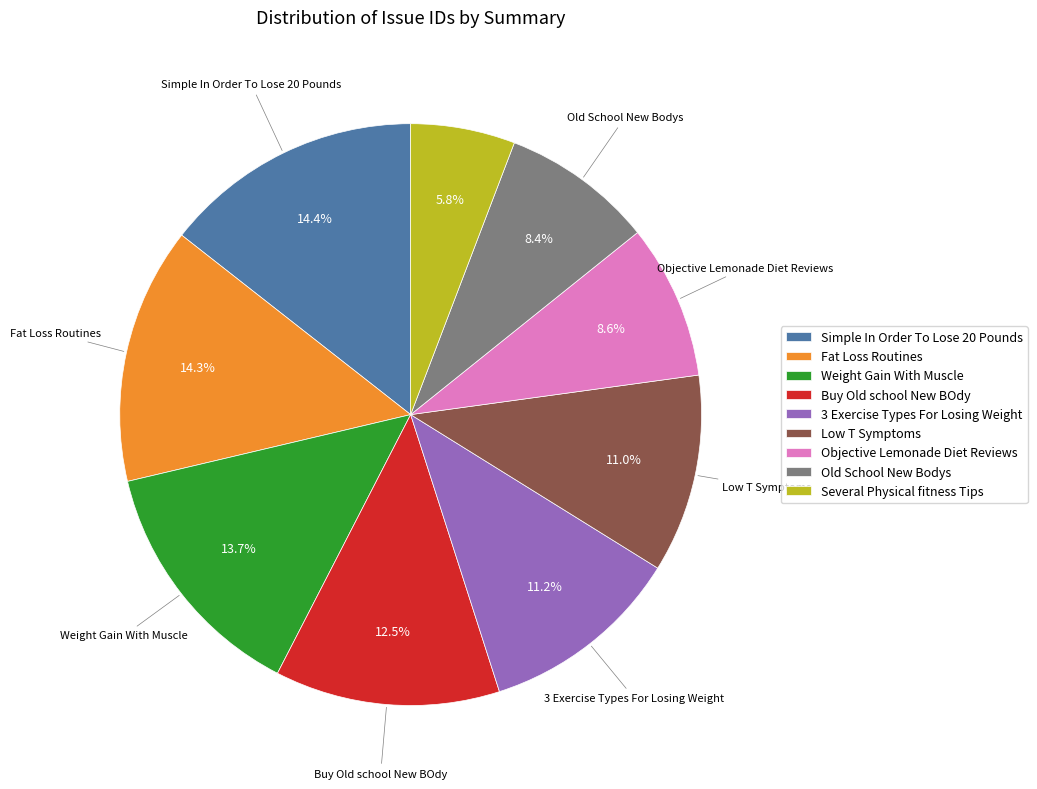

What is the ratio of the value at Several Physical fitness Tips to the value at Simple In Order To Lose 20 Pounds?

0.4